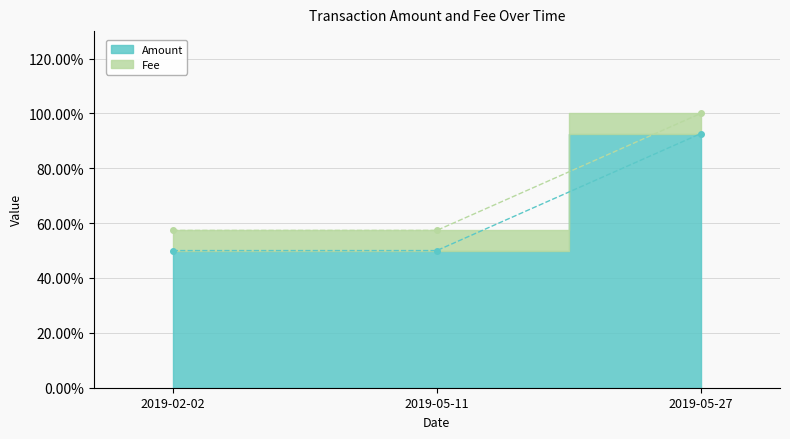

Does the chart display data point markers on the line(s)?

Yes